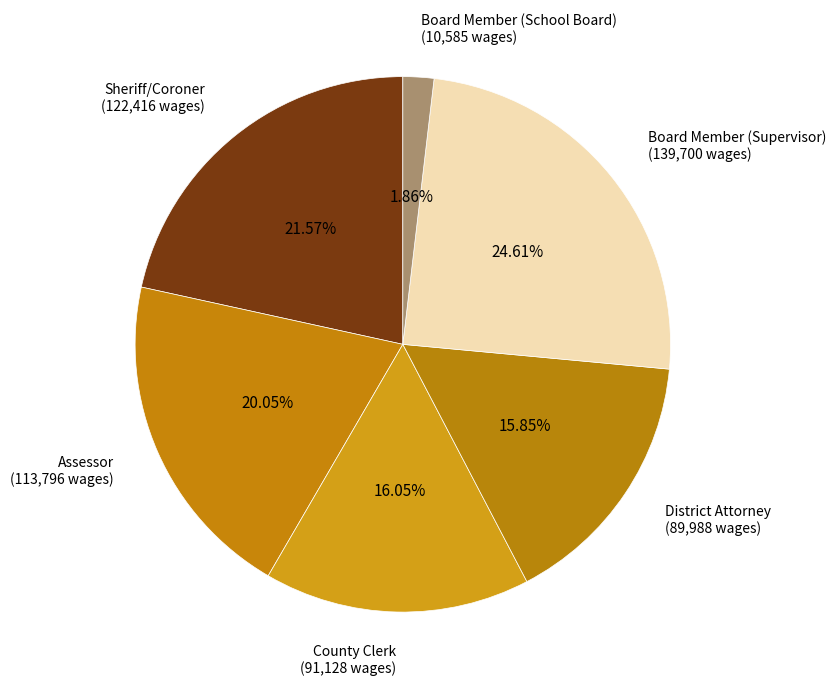

What portion of the pie excludes Sheriff/Coroner?

78.4%